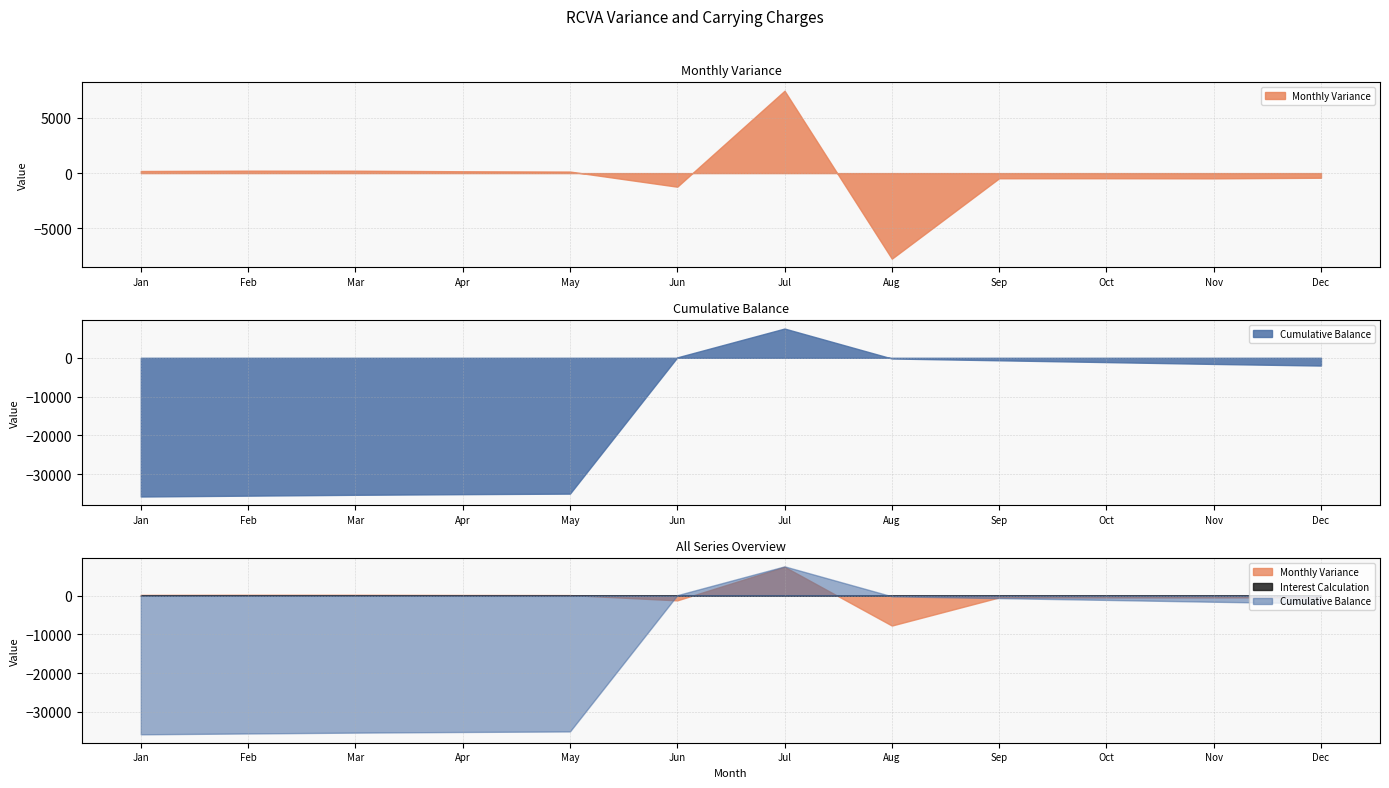

What is the total value across all series at Feb?

-35396.5